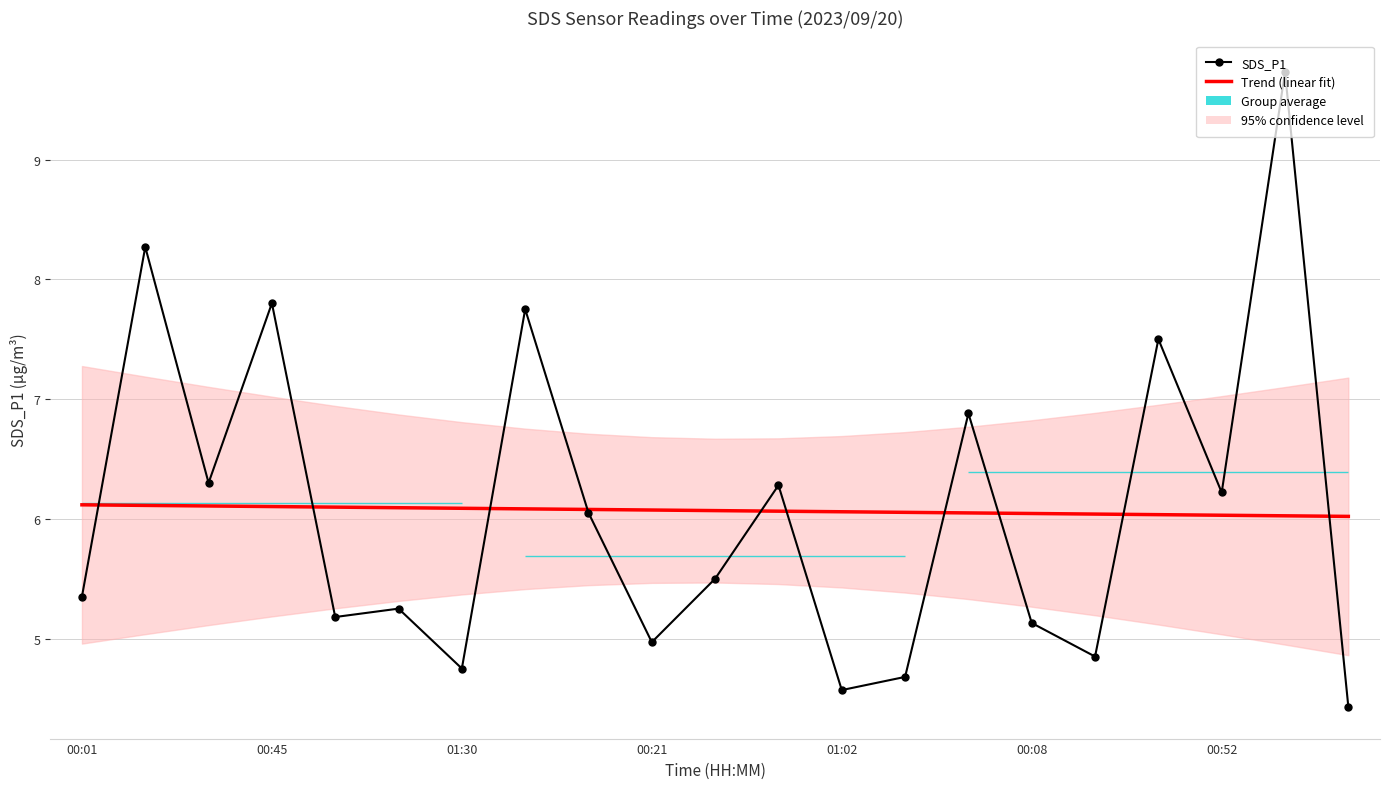

In SDS_P1, how many points are higher than both neighbors (excluding endpoints)?

8